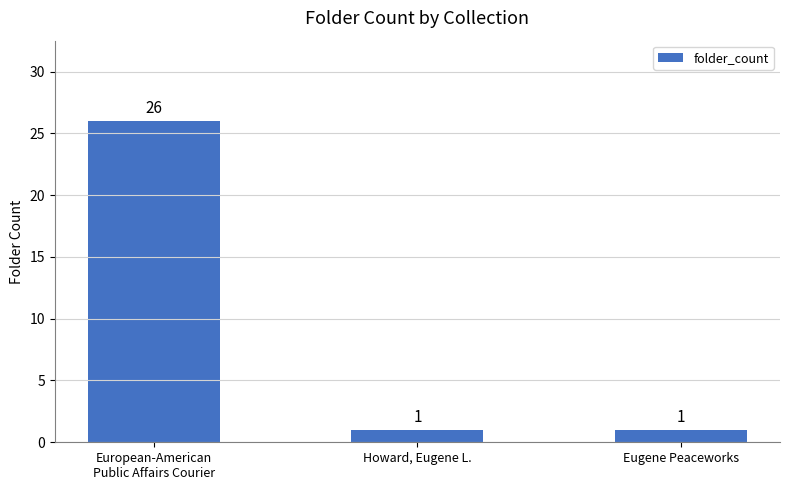

Count the number of categories in the chart.

3